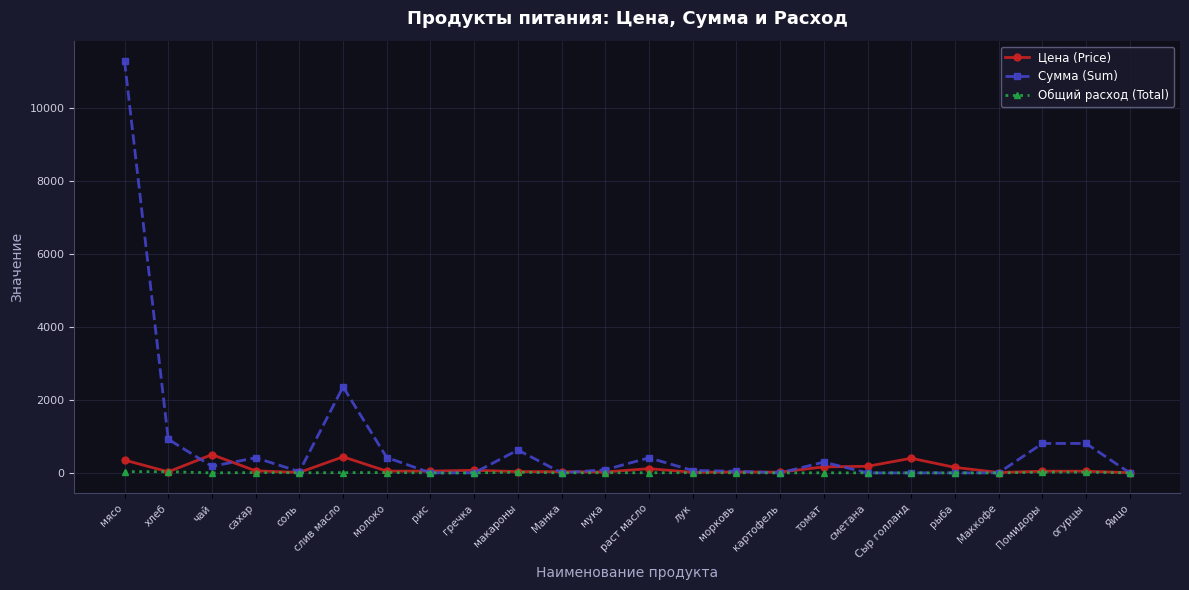

What is the difference between the maximum and minimum values in the Общий расход (Total) series?

32.2